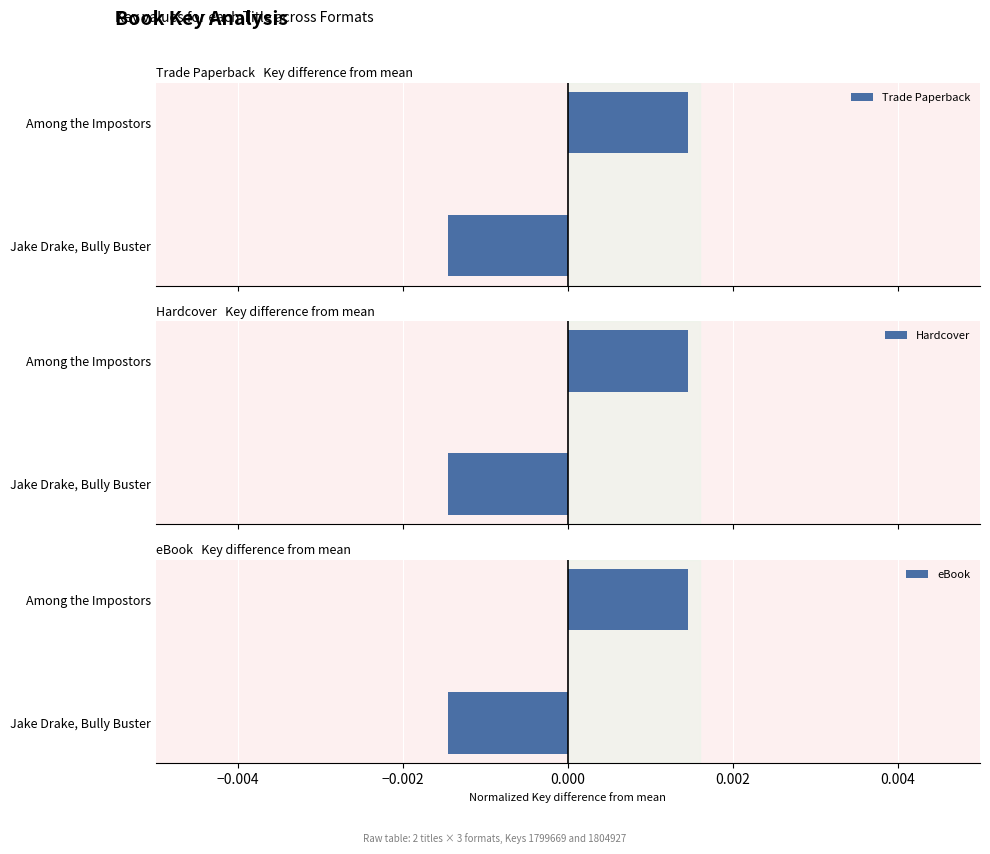

Does the chart contain stacked bars?

No